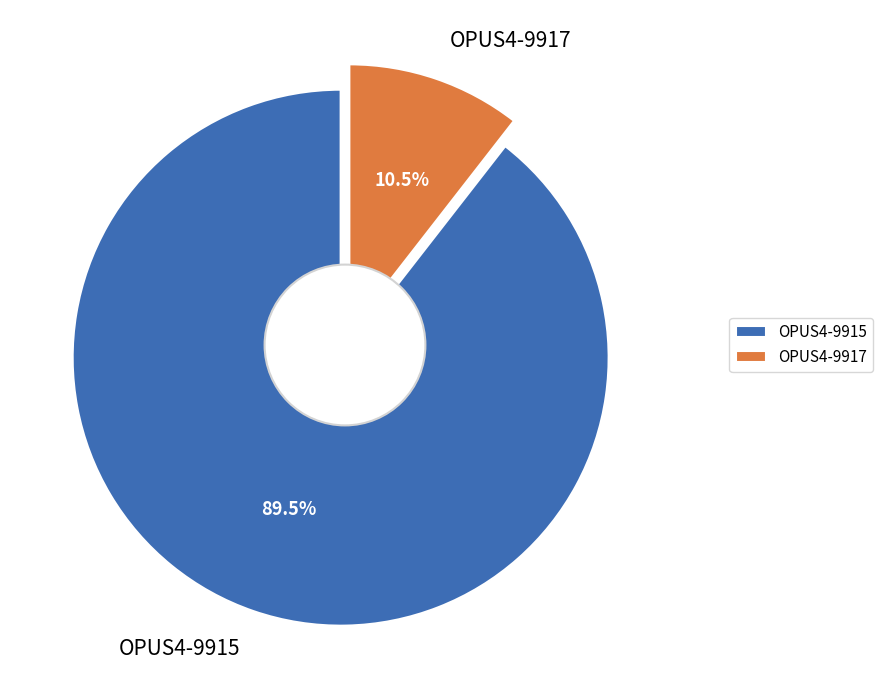

Which category has the smallest portion of the pie?

OPUS4-9917